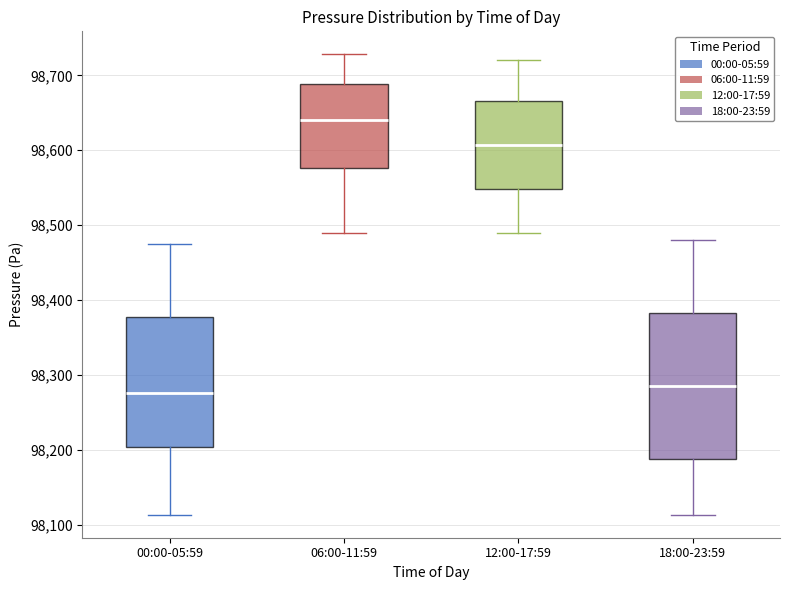

Where is the lower edge of the box for 18:00-23:59 on the y-axis? The values are not printed on the chart, so give them approximately, as read against the axis.

98190